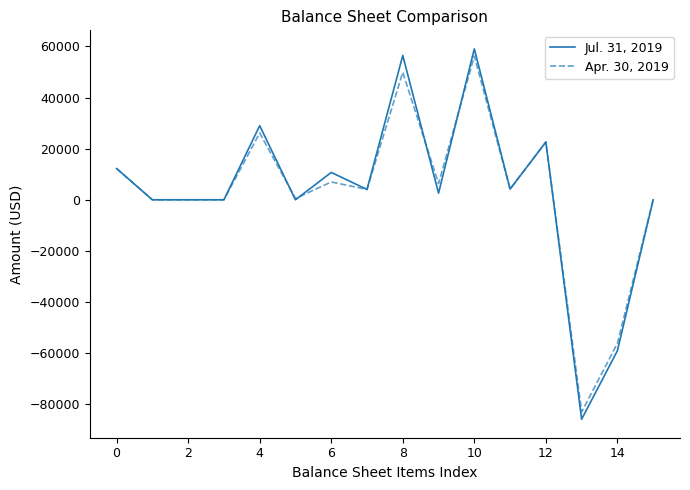

List the series in order of their peak value, highest first.

Jul. 31, 2019, Apr. 30, 2019